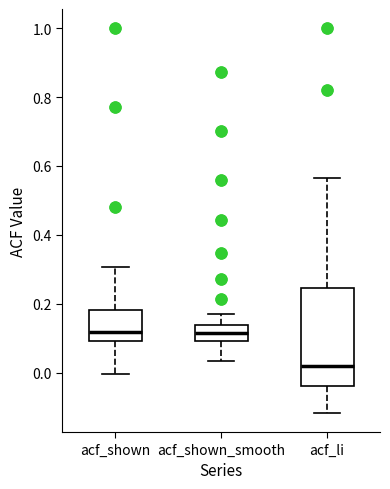

Reading left to right, transcribe this box plot: for each box, give where its median line is, the range the box spans, and where its two whiskers end, as read against the y-axis. The values are not printed on the chart, so give them approximately, as read against the axis.

acf_shown: median 0.12, box 0.10 to 0.18, whiskers 0.00 to 0.30
acf_shown_smooth: median 0.12, box 0.10 to 0.14, whiskers 0.04 to 0.16
acf_li: median 0.02, box -0.04 to 0.24, whiskers -0.12 to 0.56